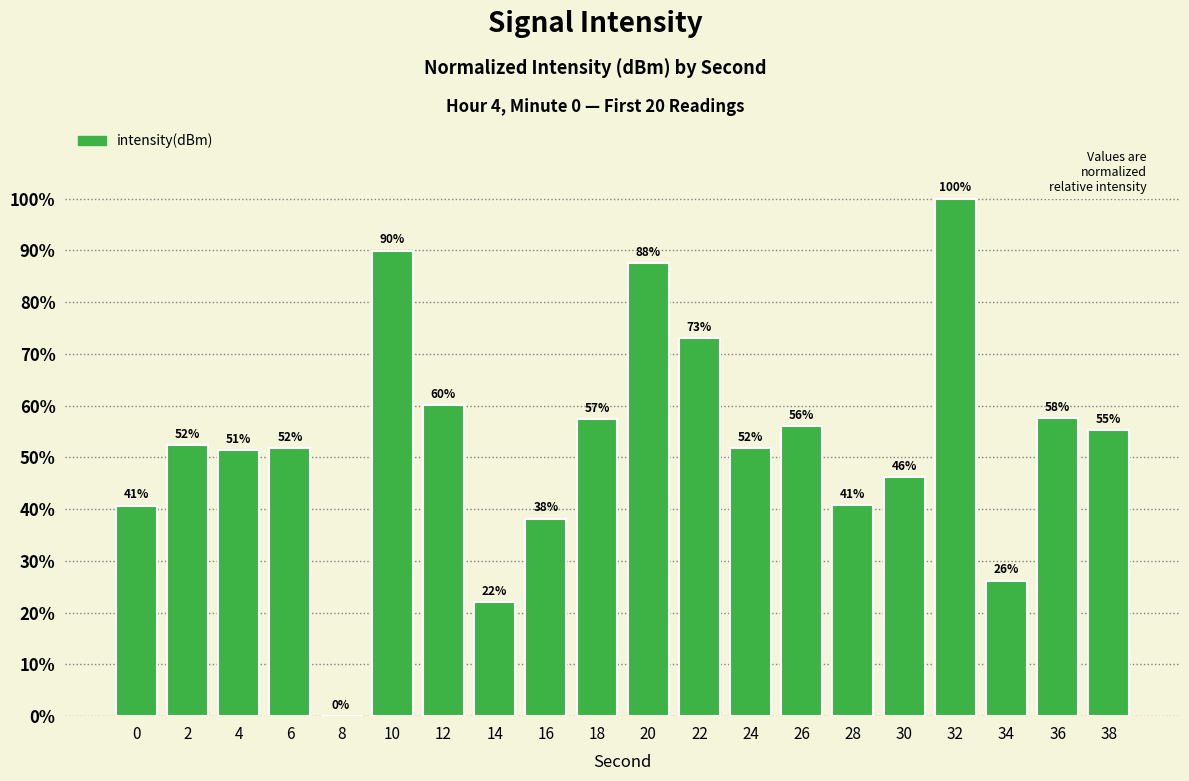

What is the maximum value shown in the chart?

100.0